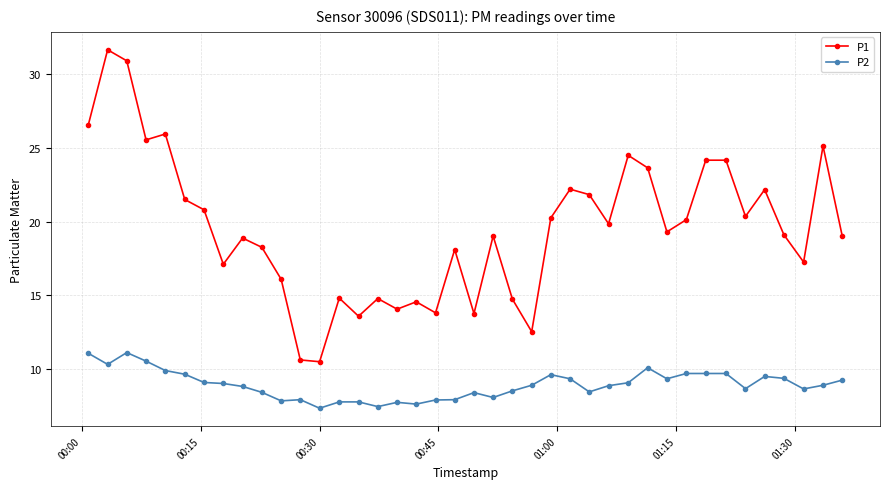

True or false: P1 has more than 0 interior local peaks.

True